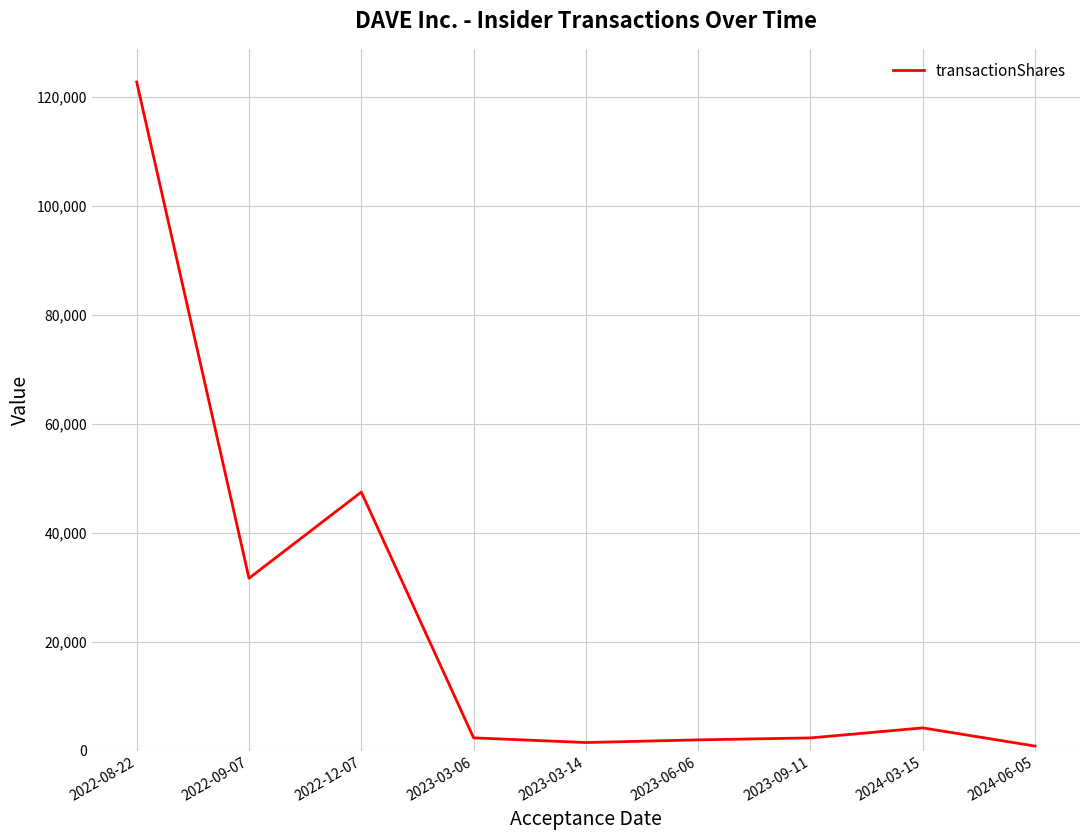

What position from the right is 2022-08-22?

9